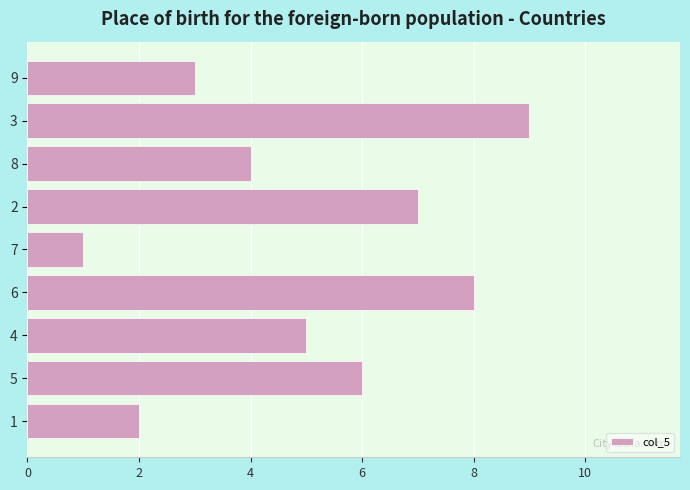

How many categories are shown in the chart?

9